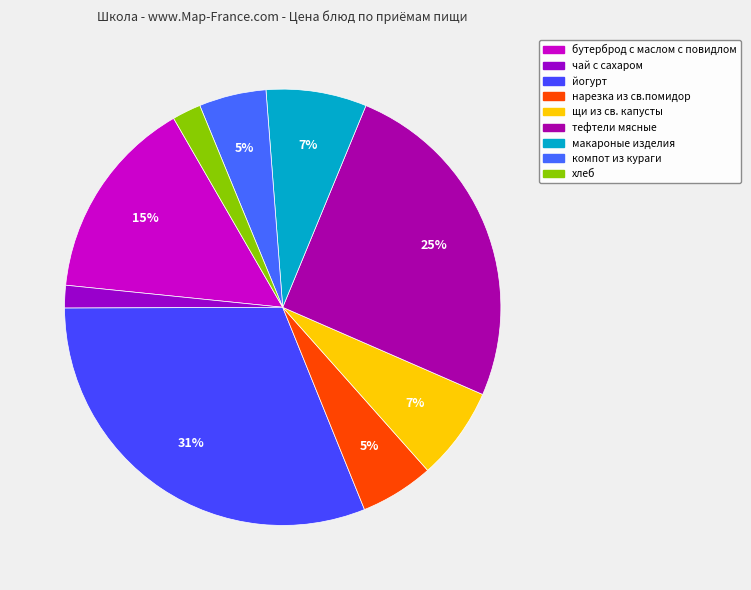

How many segments does this pie chart have?

9